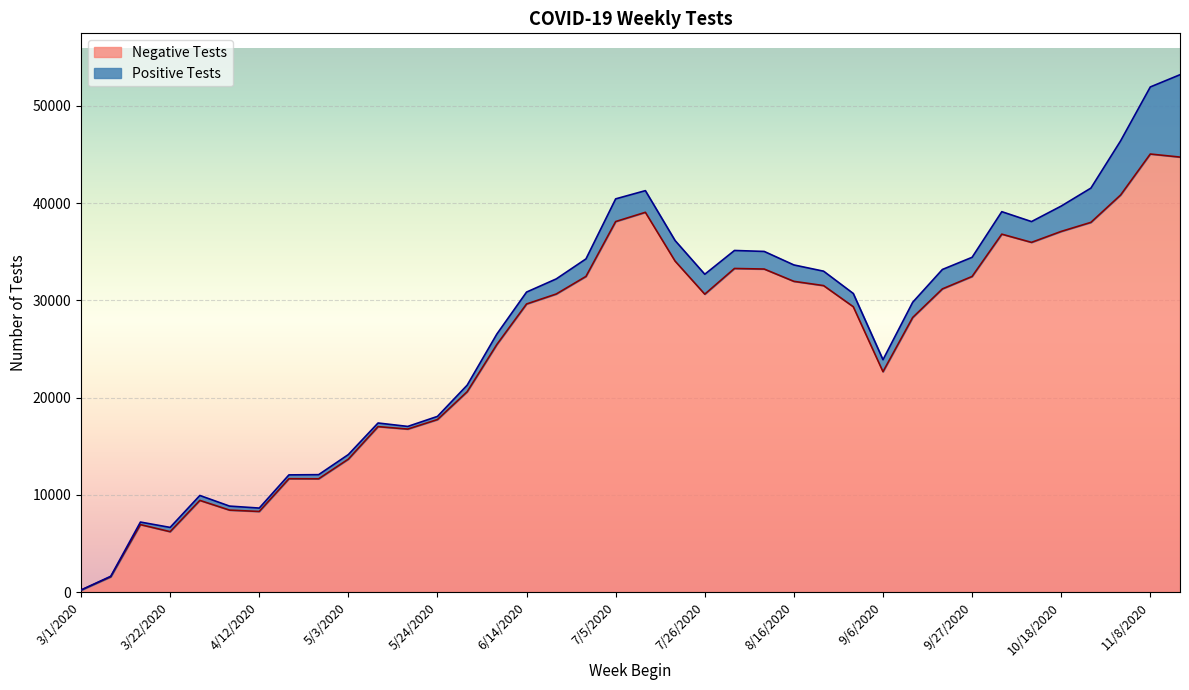

Where is the first local minimum?

3/22/2020